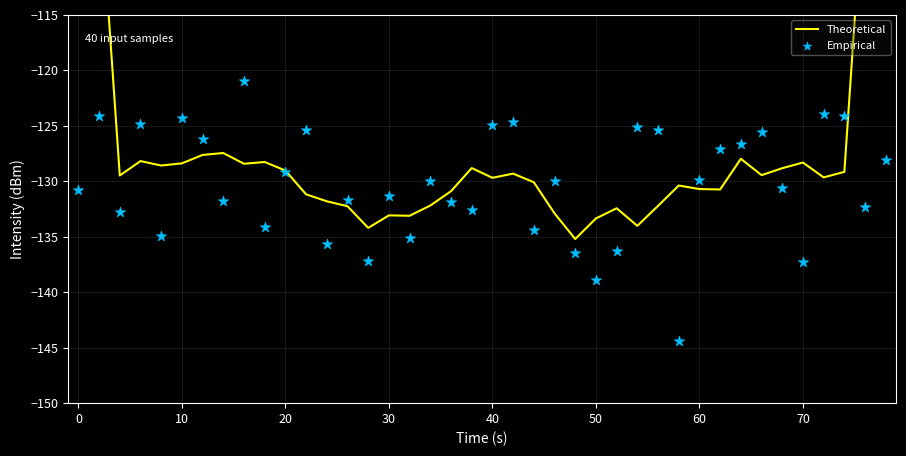

Which series has the largest total across all categories?

Theoretical